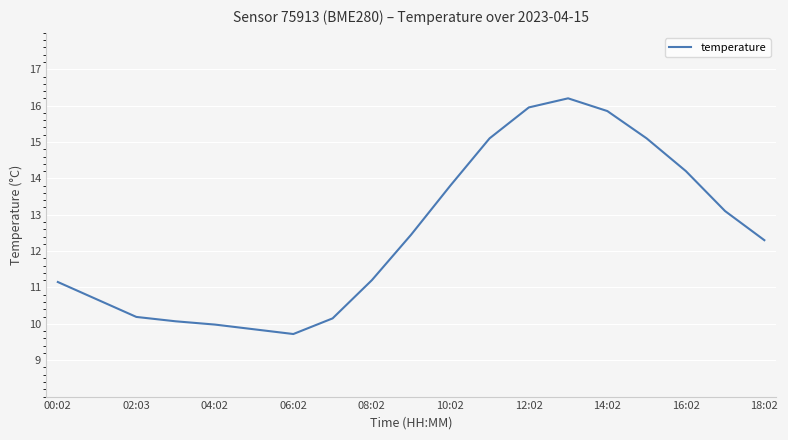

What is the difference between the maximum and minimum values?

6.5